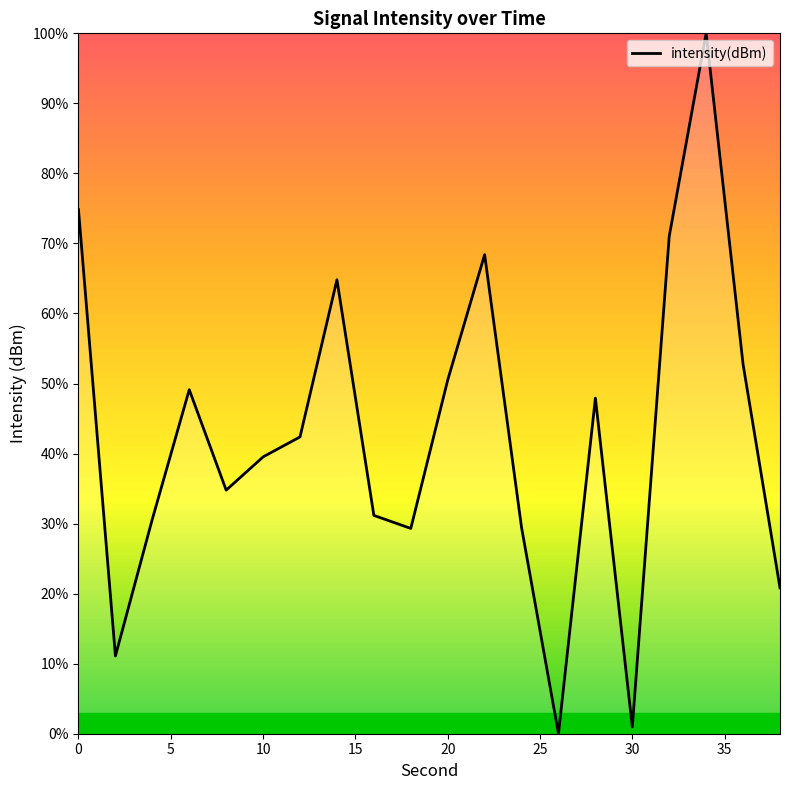

What is the difference between the maximum and minimum values?

100.0